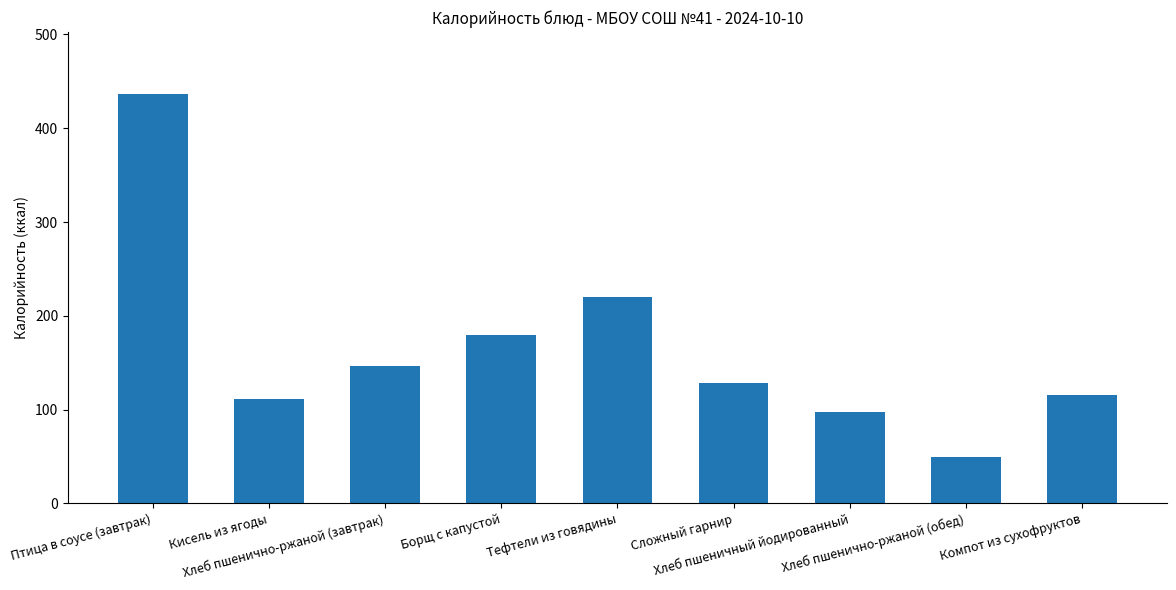

Read the value at Кисель из ягоды.

111